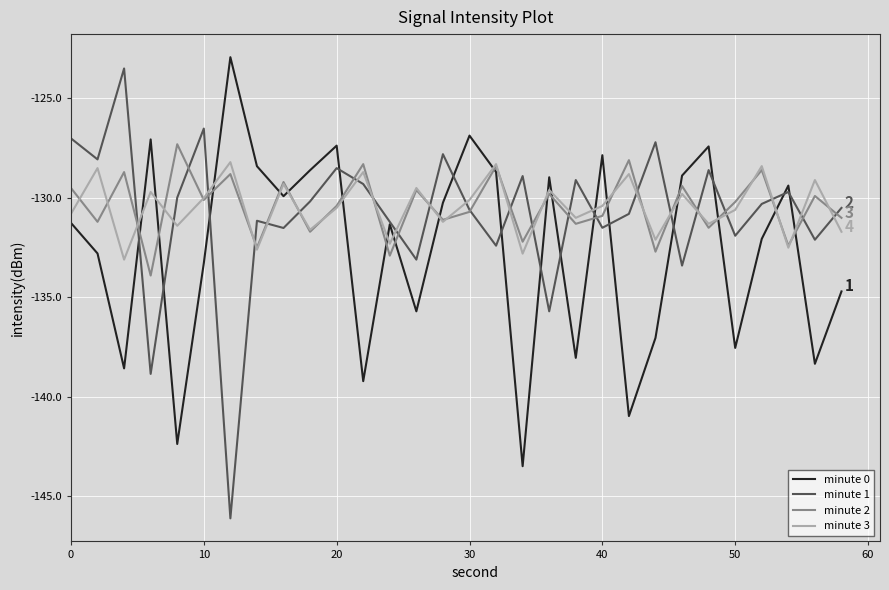

After their last crossing, which series has the higher values: minute 1 or minute 3?

minute 1